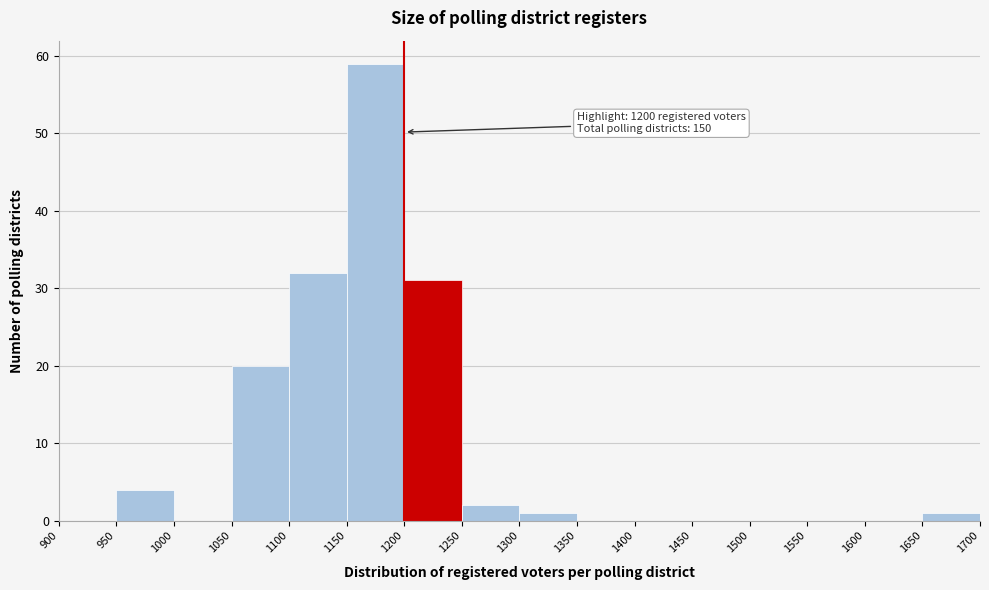

Over which range of the x-axis is the bar tallest?

1150 to 1200